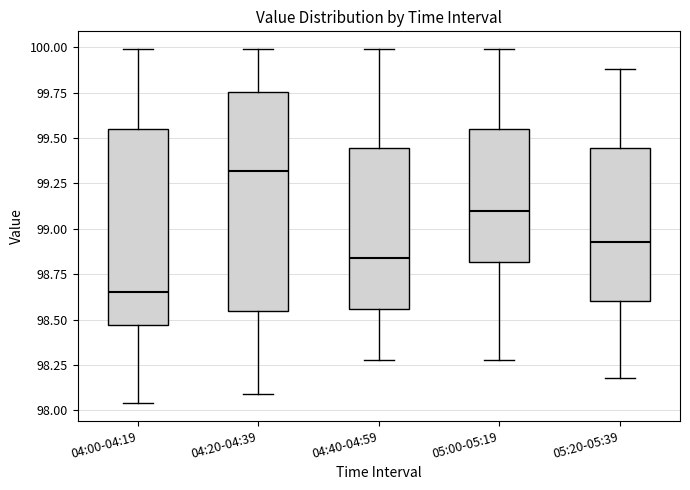

Which box is the tallest, from its lower edge to its upper edge?

04:20-04:39